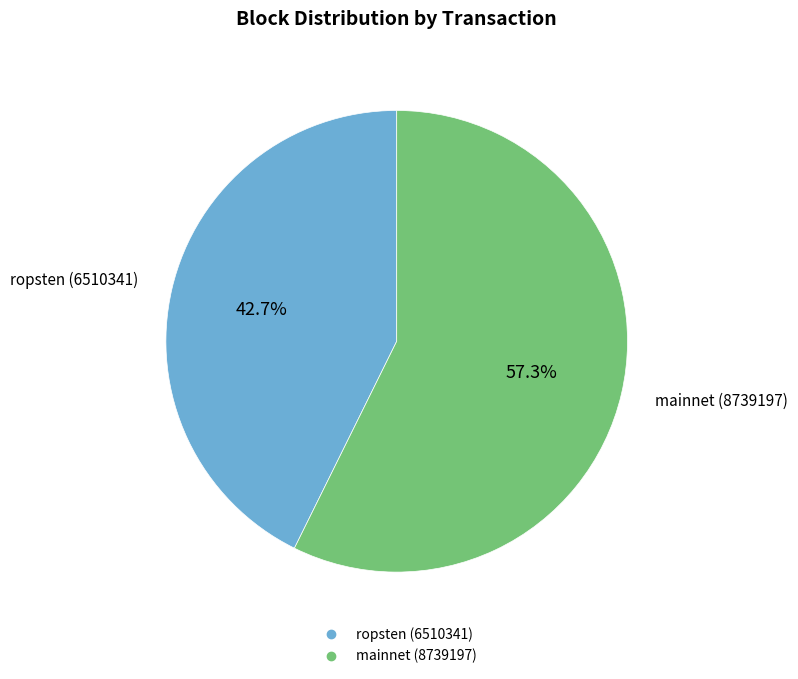

Is there any slice that represents more than half of the pie?

Yes